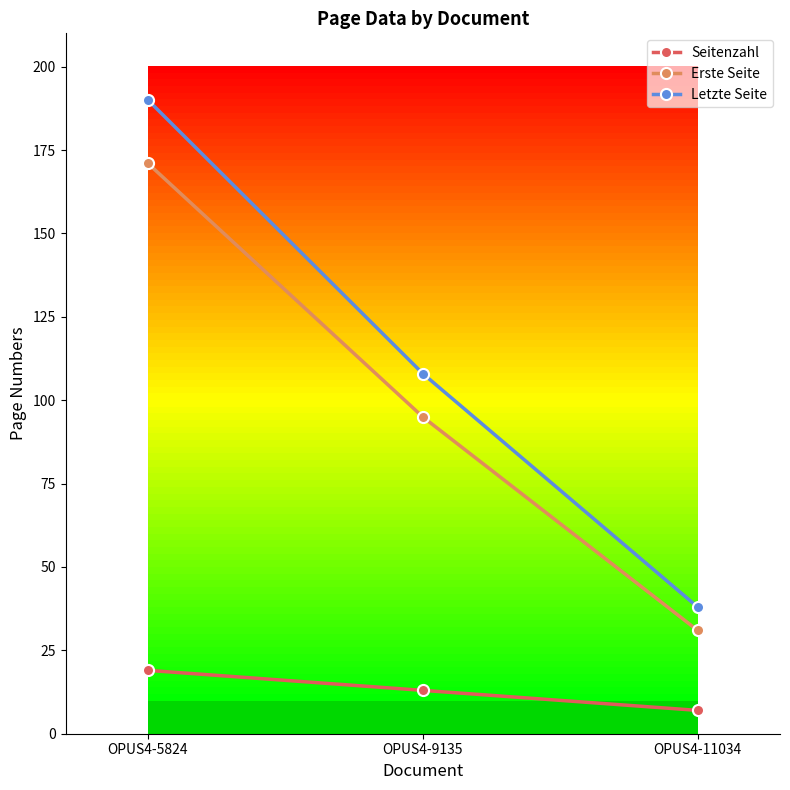

At which label is Letzte Seite closest to 114?

OPUS4-9135